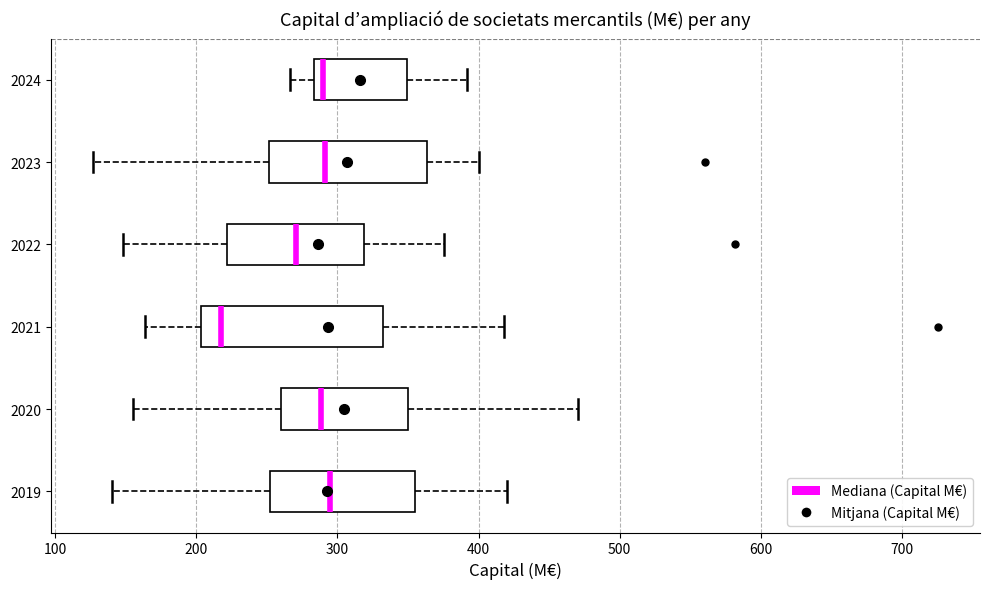

Reading bottom to top, read every box against the x-axis: the position of its median line, the range the box covers, and the ends of its whiskers. The values are not printed on the chart, so give them approximately, as read against the axis.

2019: median 300, box 250 to 360, whiskers 140 to 420
2020: median 290, box 260 to 350, whiskers 160 to 470
2021: median 220, box 200 to 330, whiskers 160 to 420
2022: median 270, box 220 to 320, whiskers 150 to 380
2023: median 290, box 250 to 360, whiskers 130 to 400
2024: median 290, box 280 to 350, whiskers 270 to 390